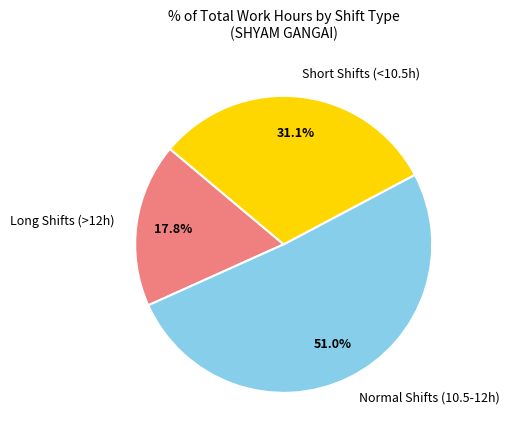

How many slices are in this pie chart?

3